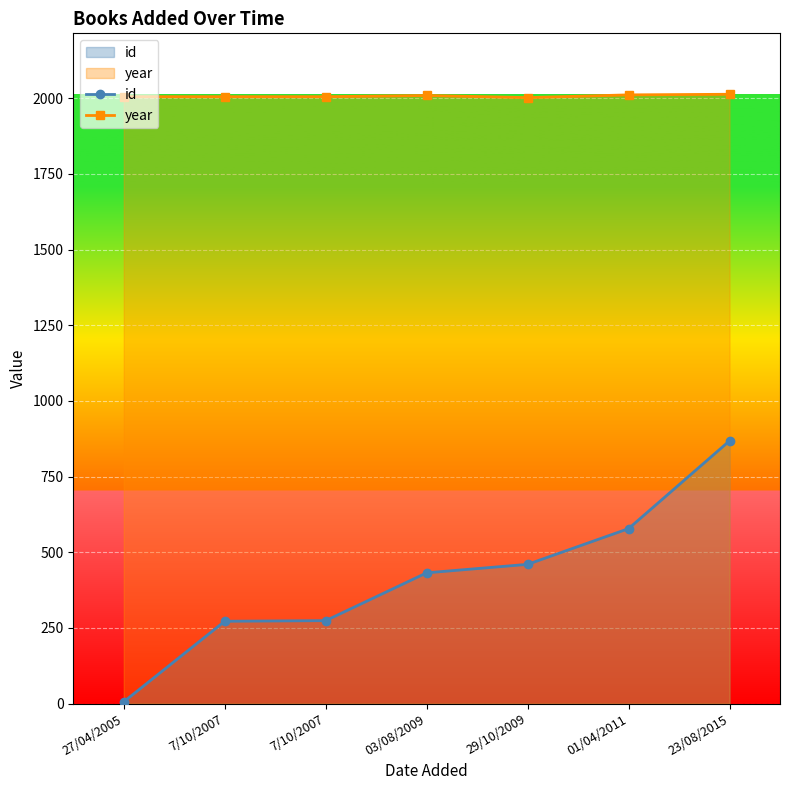

How many lines are shown in the chart?

2